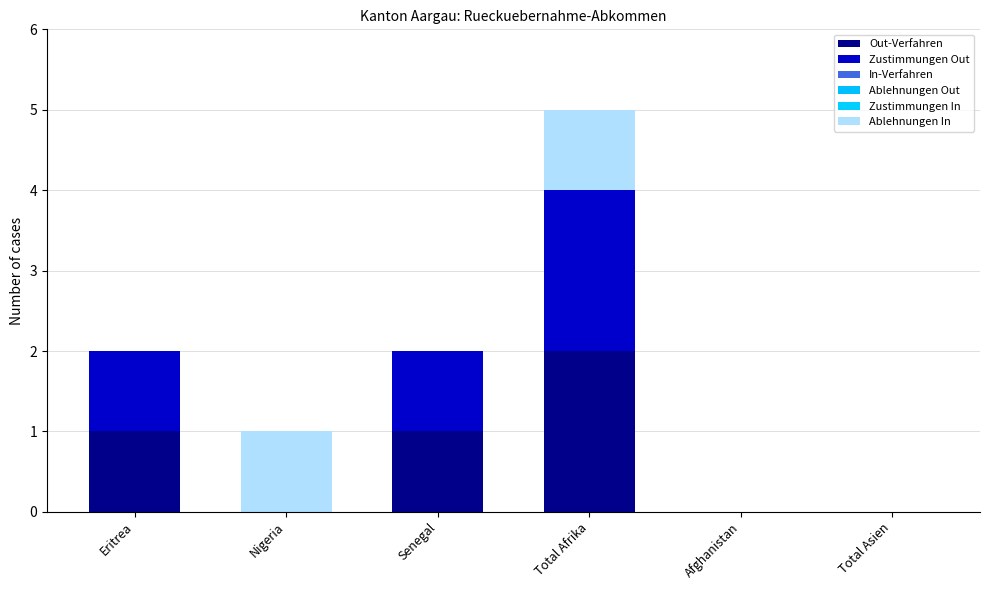

Are the bars grouped side by side (vs. stacked)?

No